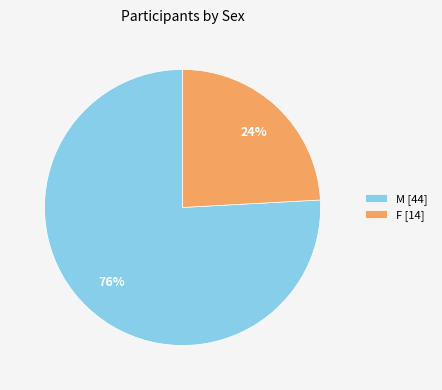

To the nearest percent, what percentage of the pie is F?

24%